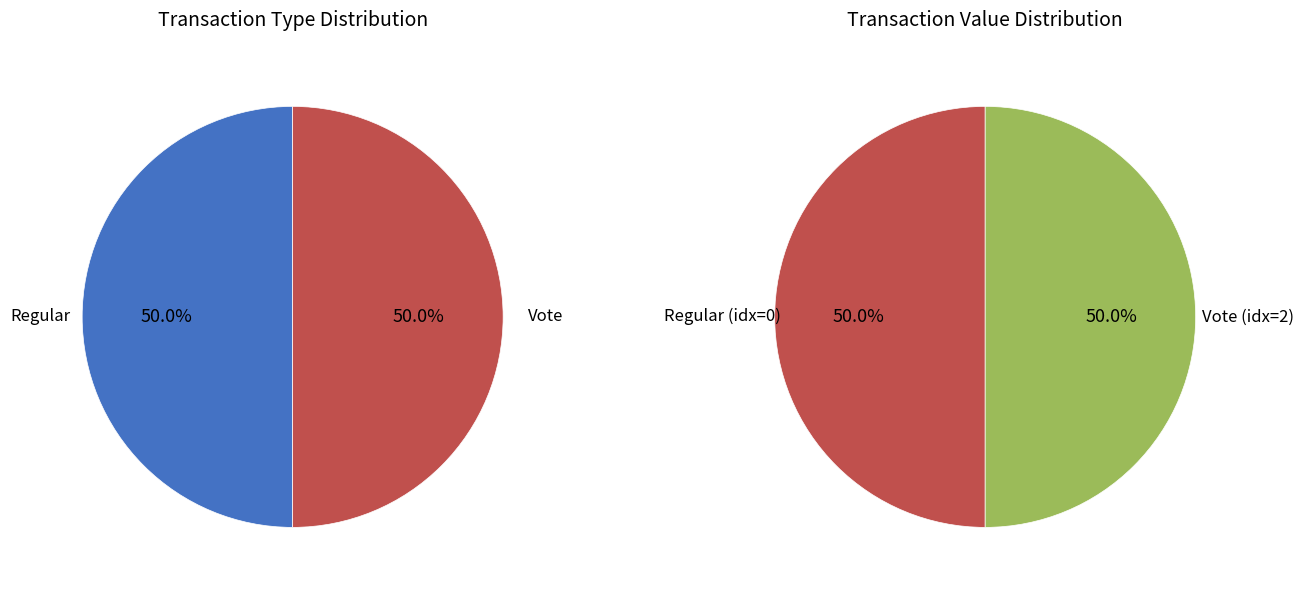

Which slice is the largest?

Vote (io_index=2)